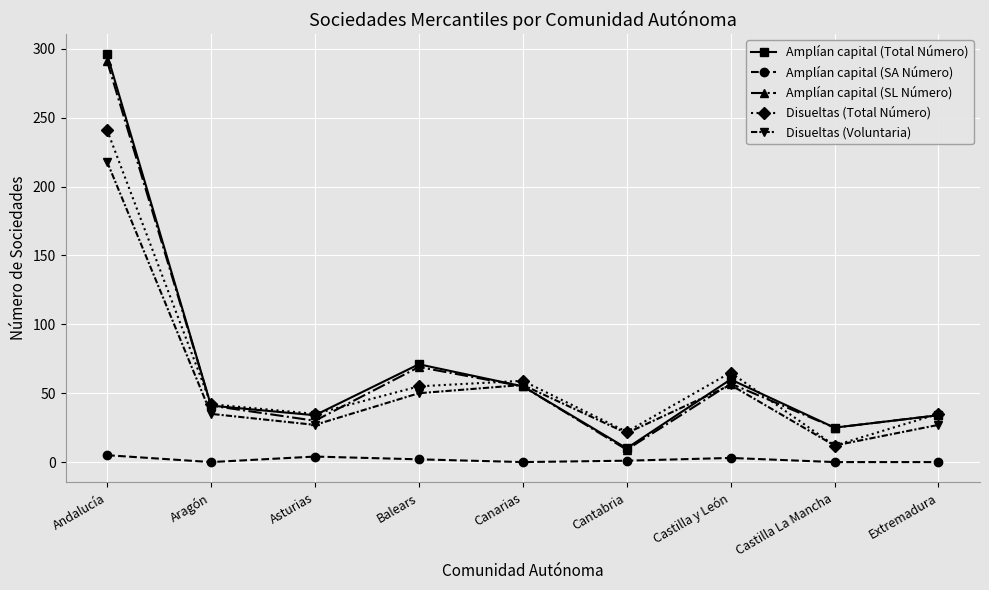

How many interior local peaks does the Amplían capital (SL Número) series have?

2